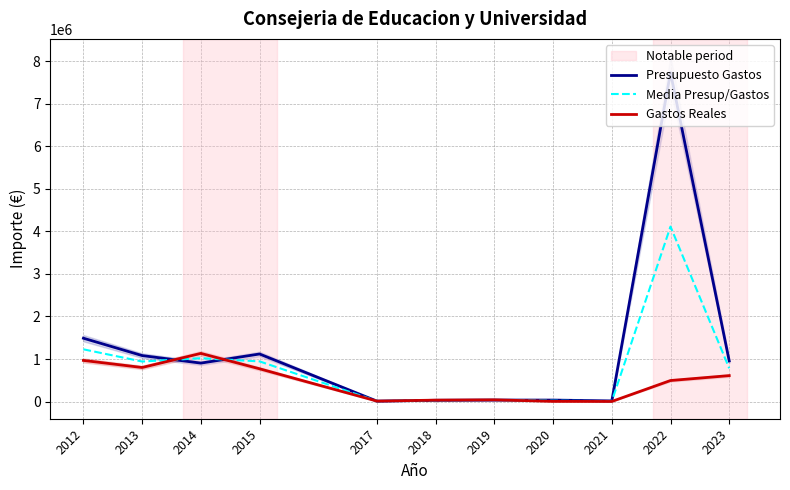

List the series in order of their peak value, lowest first.

Gastos Reales, Media Presup/Gastos, Presupuesto Gastos